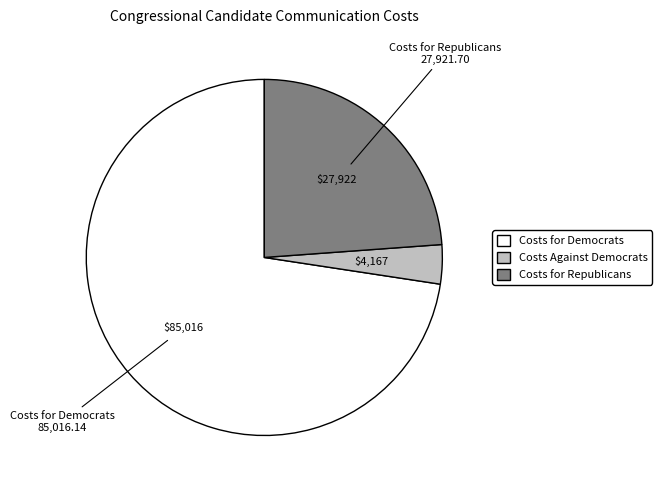

How many segments does this pie chart have?

3